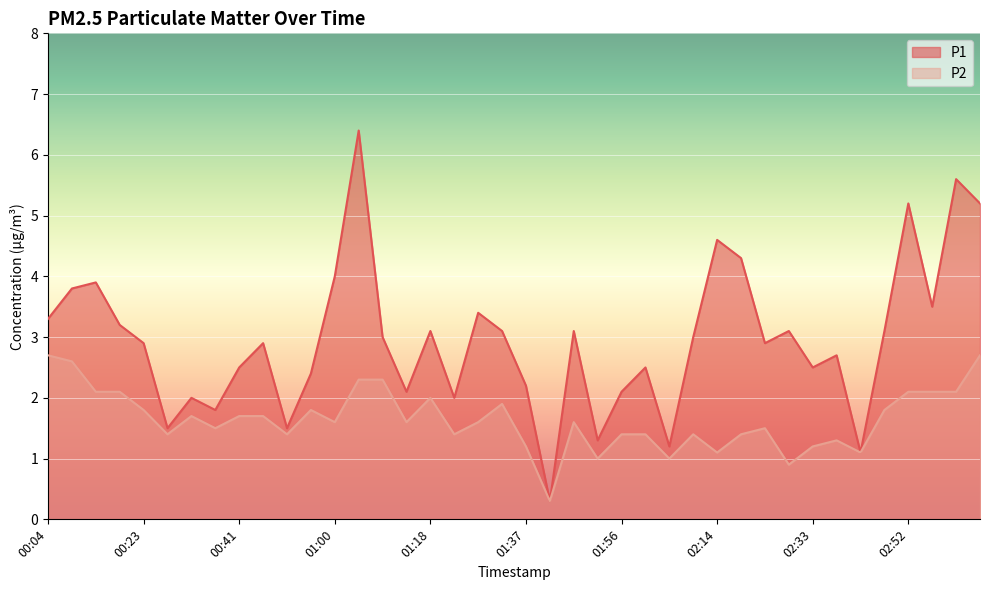

Between 00:51 and 01:32, which series saw the biggest shift?

P1